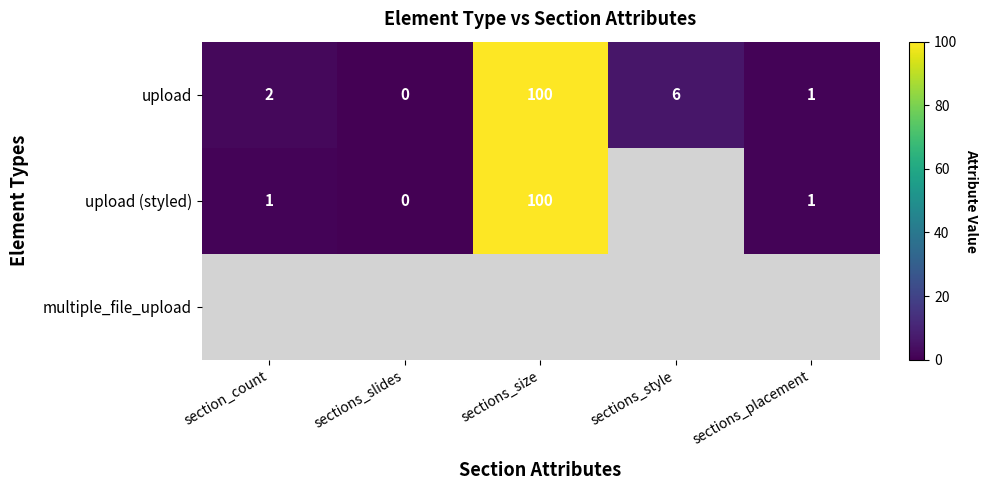

What is the difference between the upload values at section_count and sections_style?

4